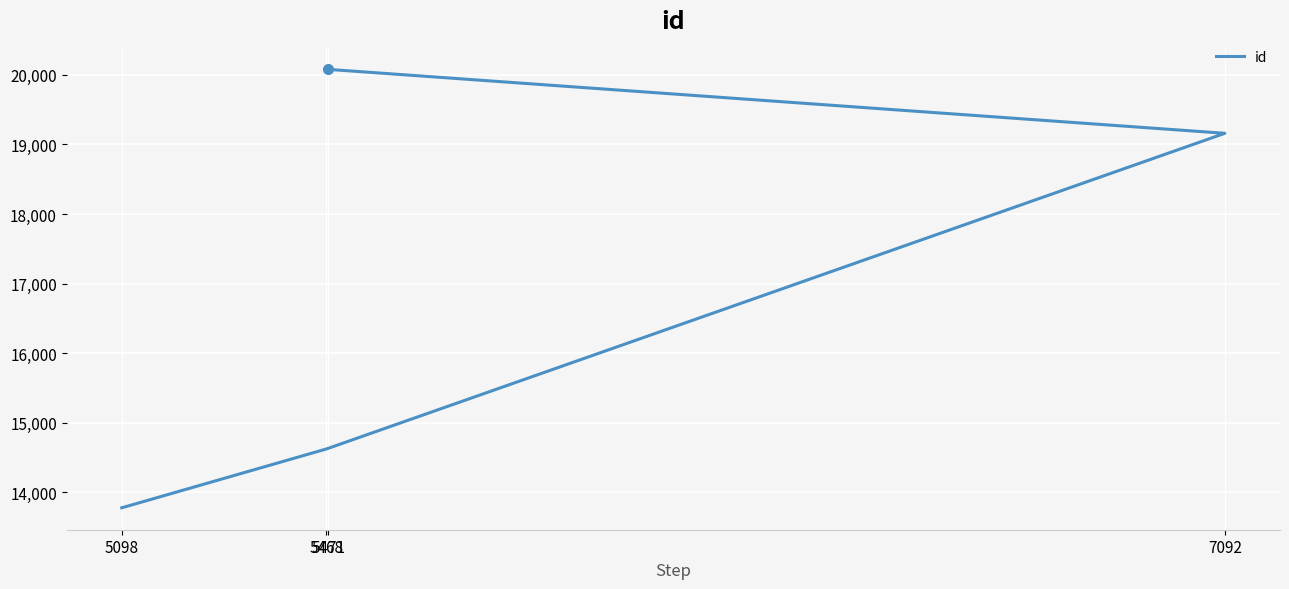

Reading left to right, transcribe all the data shown in this chart.

5098=13776	5468=14622	7092=19160	5471=20079